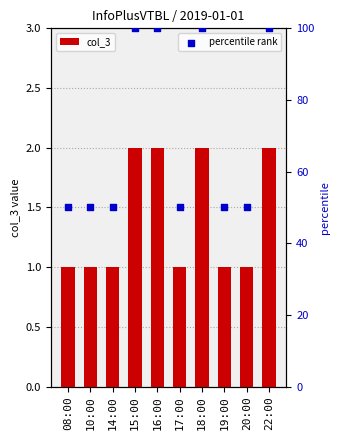

What is the total value across all series at 10:00?

51